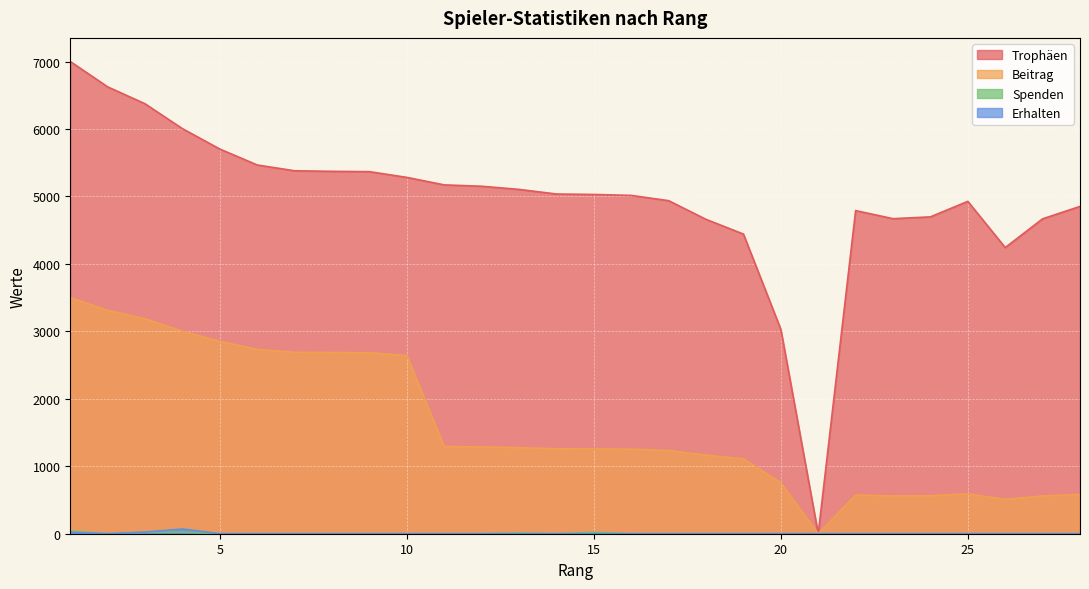

Is the value of Spenden at 7 greater than the value of Beitrag at 11?

No